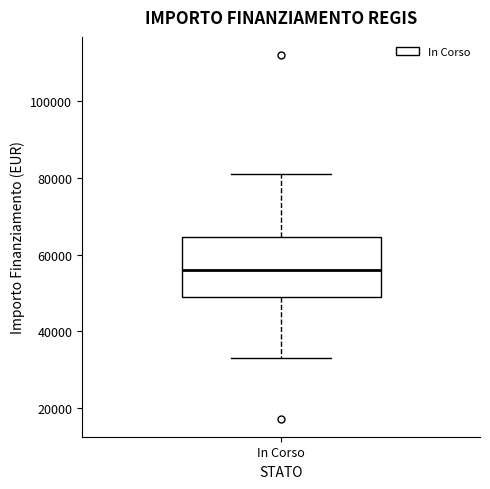

Read this box plot against the y-axis: the position of the median line, the range covered by the box, and the ends of both whiskers. The values are not printed on the chart, so give them approximately, as read against the axis.

median 56000, box 50000 to 64000, whiskers 32000 to 80000